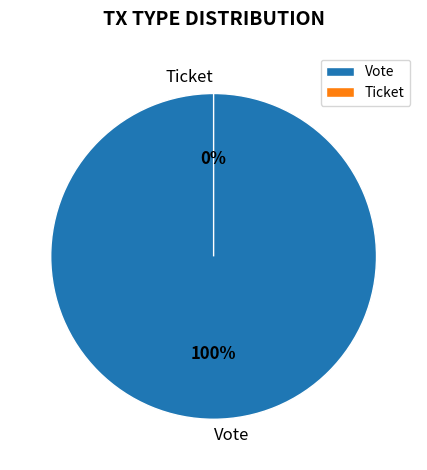

Is it true that Vote is 100% of the pie?

True